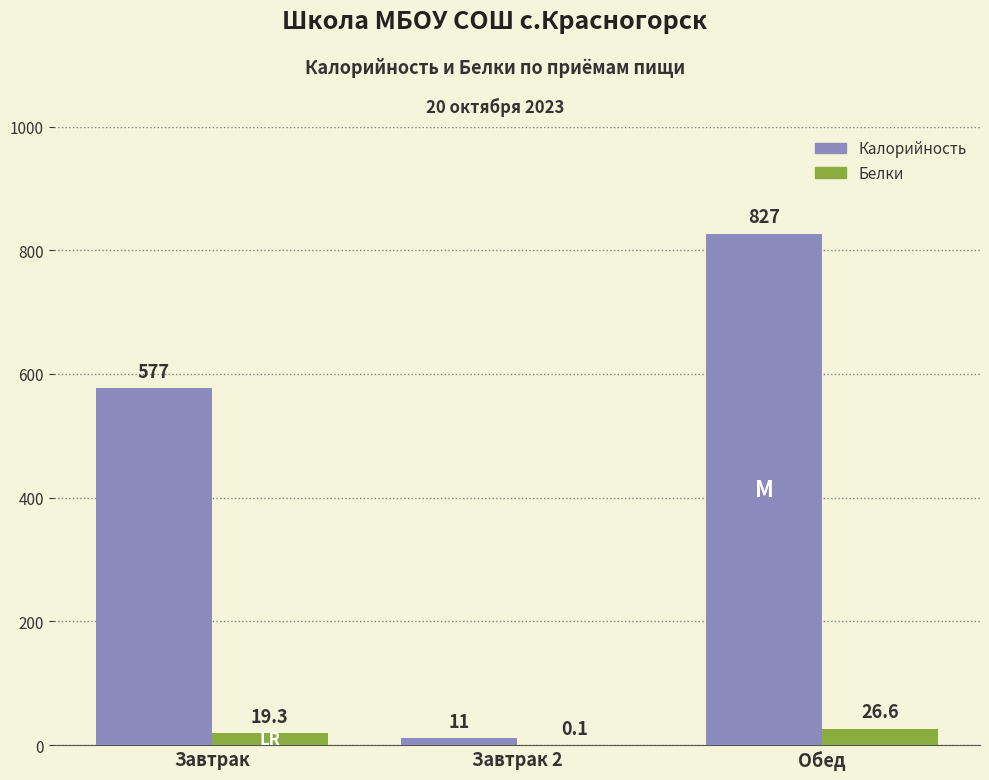

At which label does Белки first exceed 19?

Завтрак